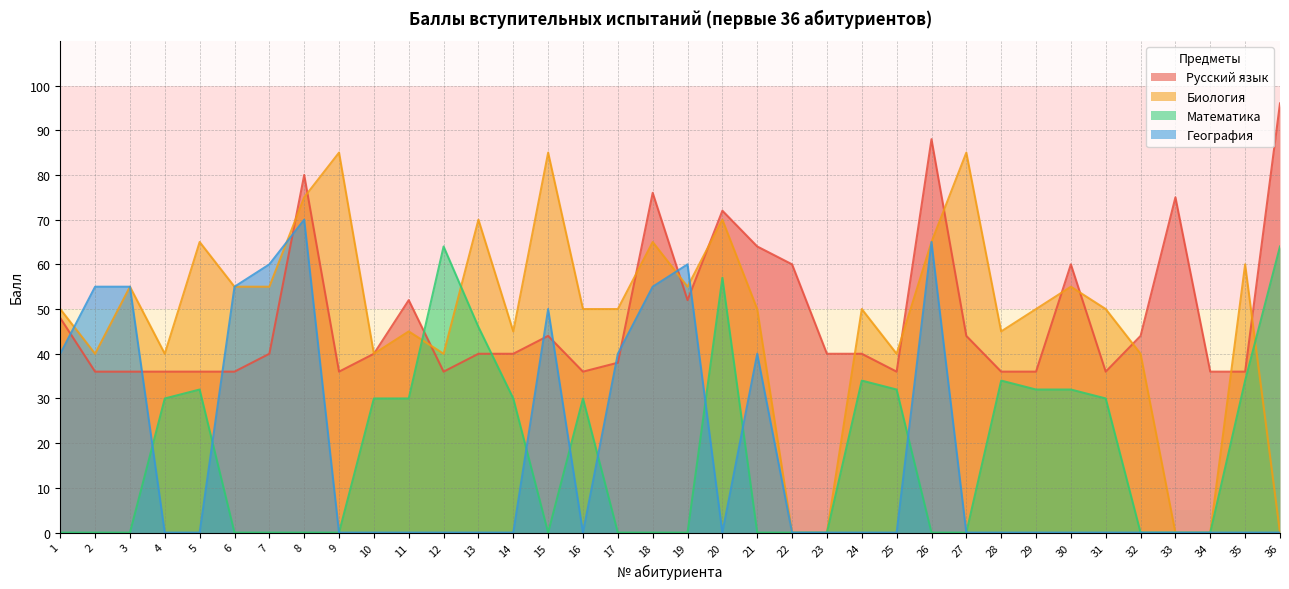

List the series in order of their peak value, lowest first.

Математика, География, Биология, Русский язык